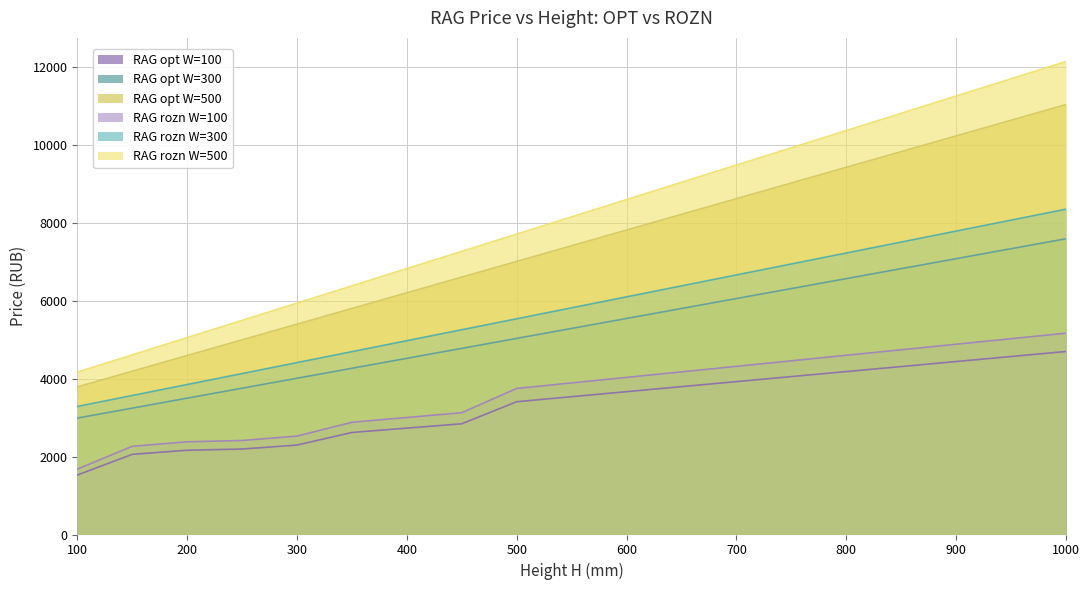

Count the number of data series in this chart.

6